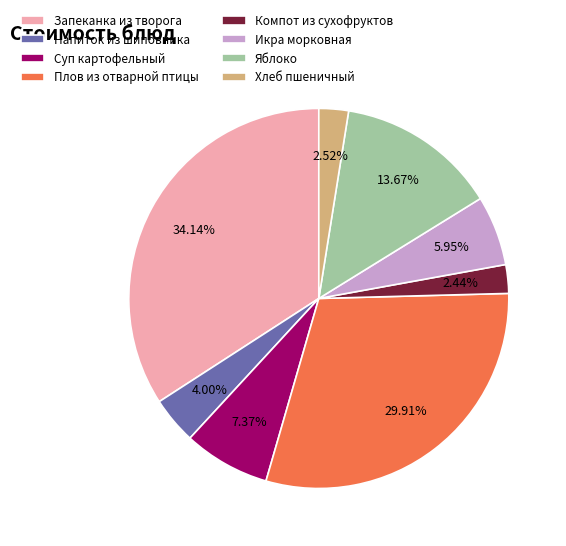

What is the largest slice in the pie chart?

Запеканка из творога